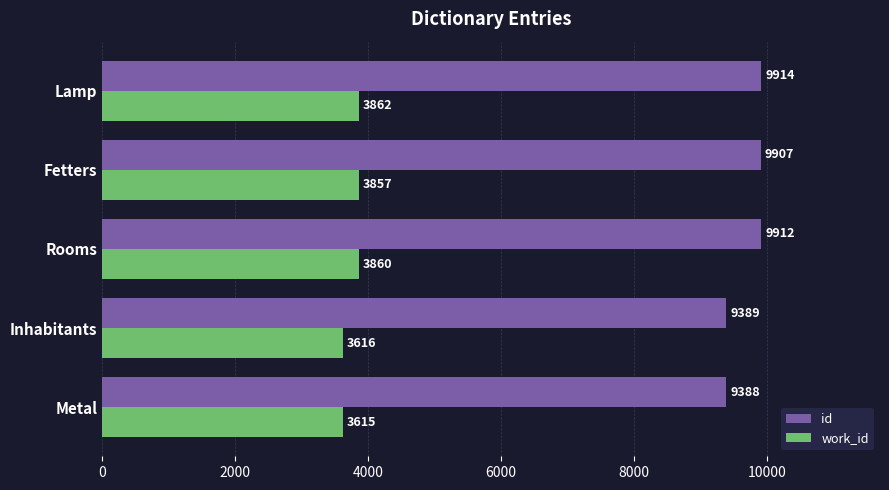

Is it true that work_id equals 1694 at Inhabitants?

False